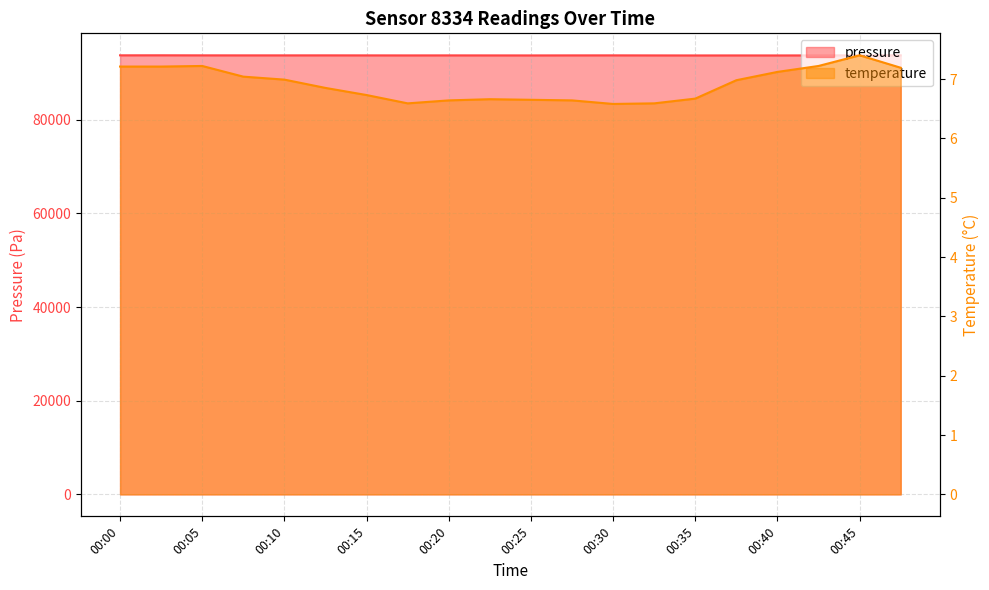

Reading left to right, list all the values displayed in this chart.

pressure: 00:00=93738.7	00:03=93744.8	00:05=93733.1	00:08=93728.7	00:10=93728.0	00:13=93732.5	00:15=93726.9	00:18=93720.8	00:20=93726.0	00:23=93722.0	00:25=93717.8	00:28=93726.0	00:30=93730.6	00:33=93720.8	00:35=93712.2	00:37=93716.6	00:40=93712.1	00:42=93724.4	00:45=93731.4	00:47=93733.7
temperature: 00:00=7.2	00:03=7.2	00:05=7.2	00:08=7.0	00:10=7.0	00:13=6.8	00:15=6.7	00:18=6.6	00:20=6.6	00:23=6.7	00:25=6.7	00:28=6.6	00:30=6.6	00:33=6.6	00:35=6.7	00:37=7.0	00:40=7.1	00:42=7.2	00:45=7.4	00:47=7.2